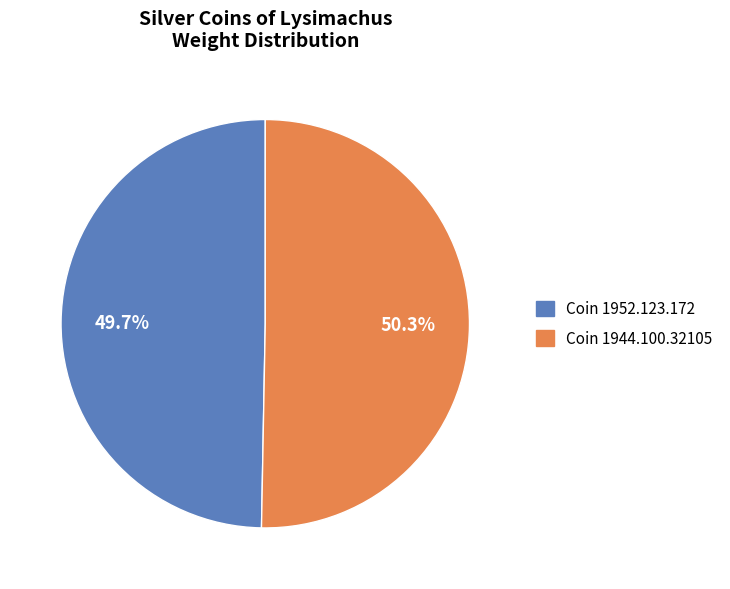

Is there a majority slice in this chart?

Yes